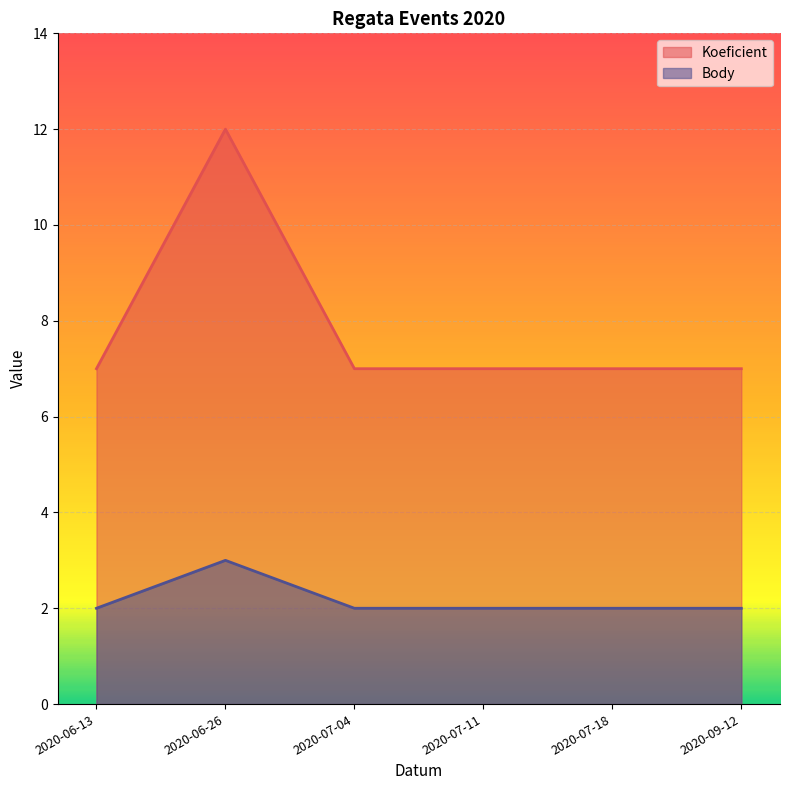

How many interior local peaks does the Koeficient series have?

1